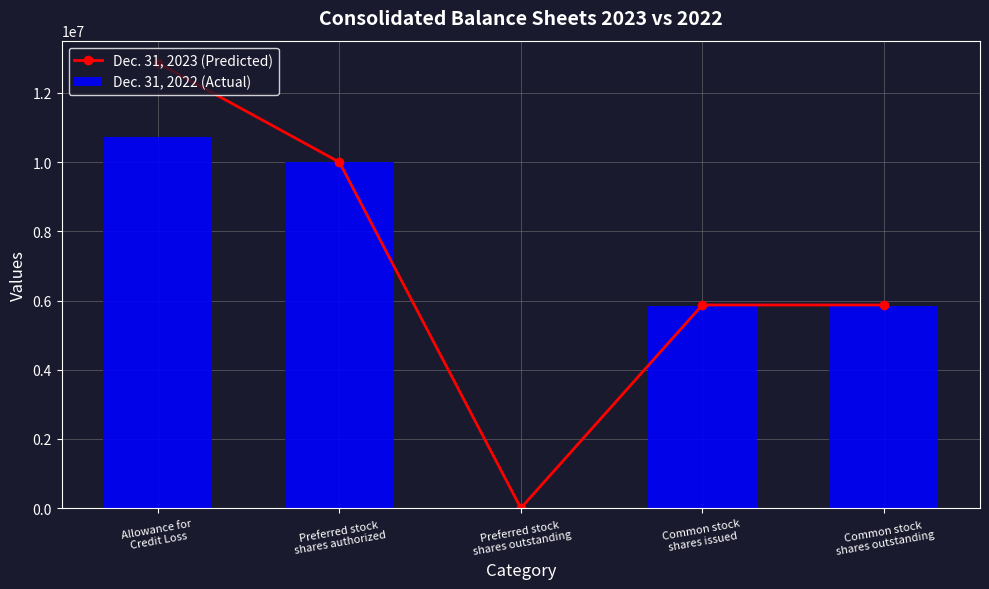

What is the approximate value of Dec. 31, 2022 (Actual) at Common stock
shares outstanding, to the nearest 50?

5850200